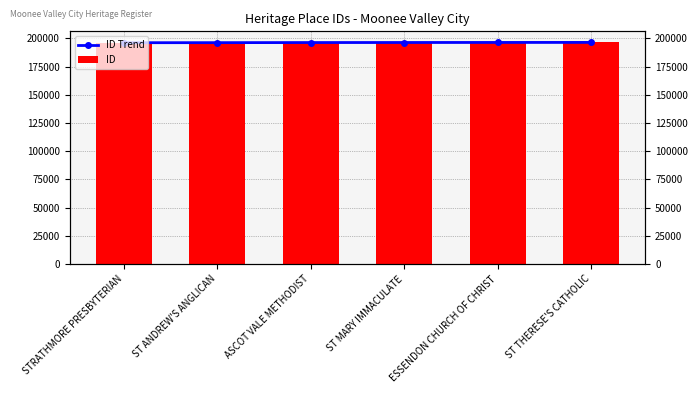

Reading right to left, extract all data points from this chart.

ID Trend: 196392	196364	196312	196272	196178	196126
ID: 196392	196364	196312	196272	196178	196126